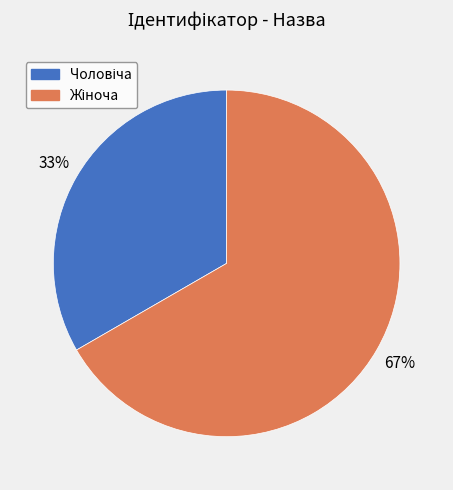

Does any single category account for the majority?

Yes